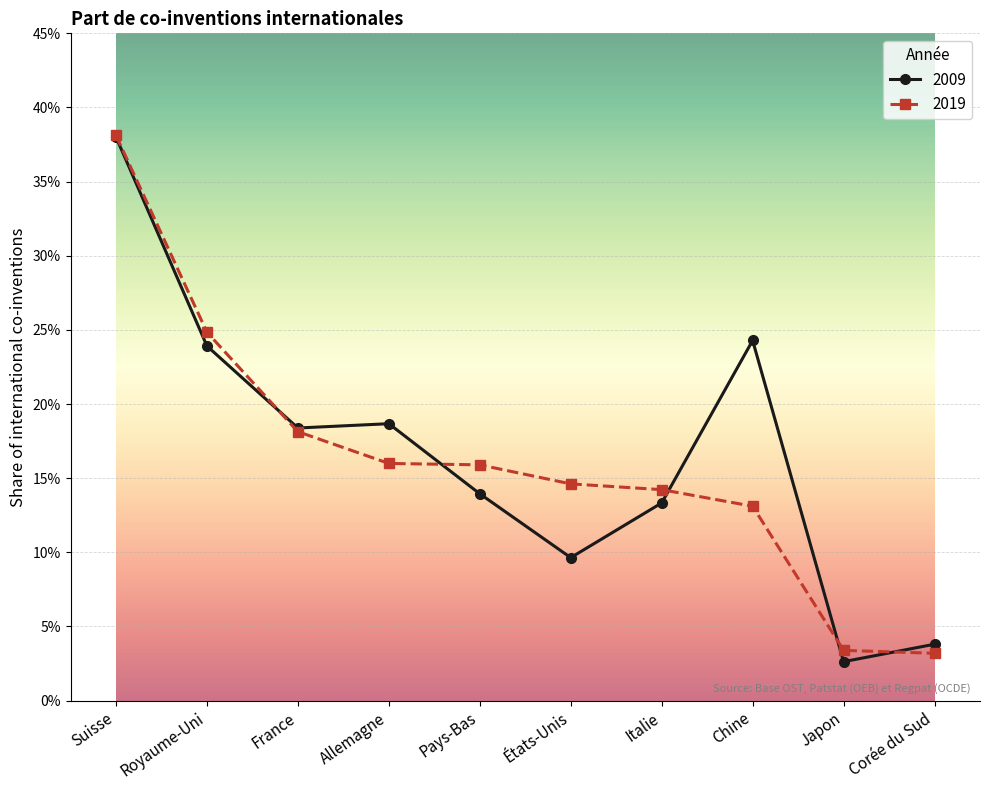

Rank the series at Pays-Bas from lowest to highest value.

2009, 2019